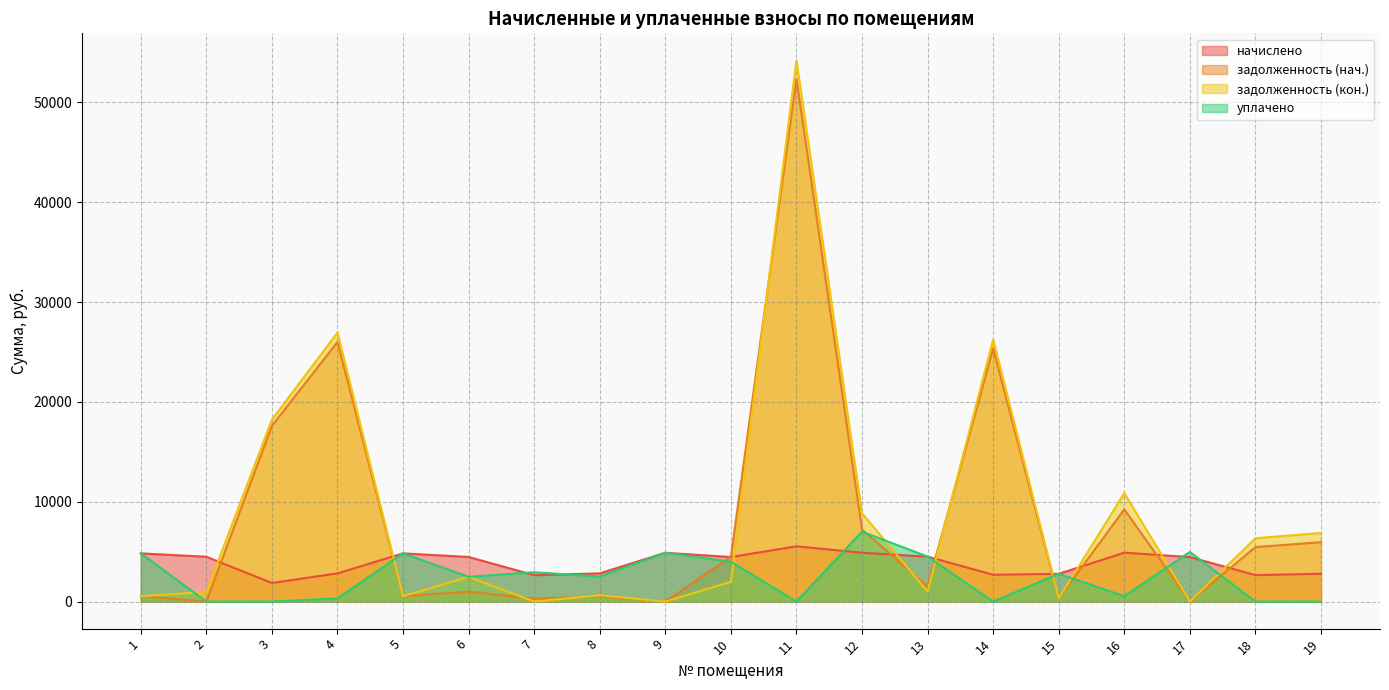

What value does the задолженность (нач.) series have at 8?

505.1